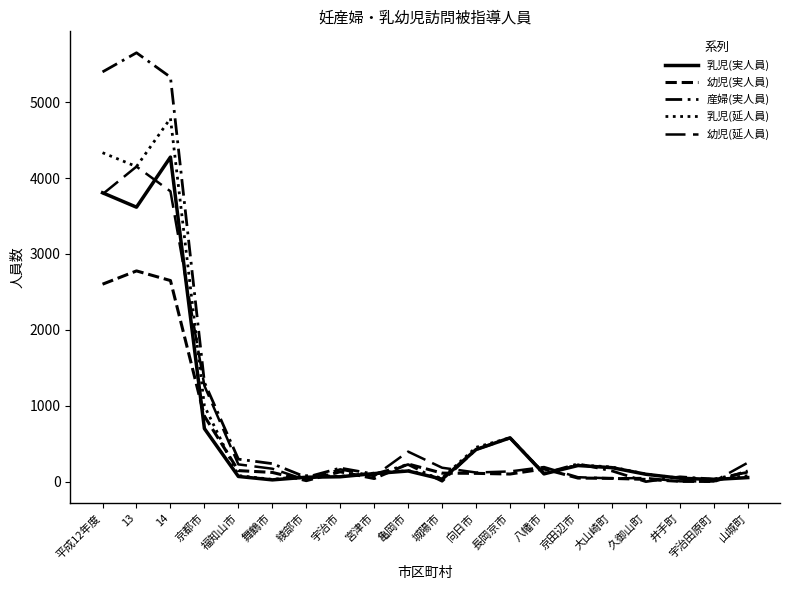

True or false: 乳児(延人員) has a value of 47 at 城陽市.

True